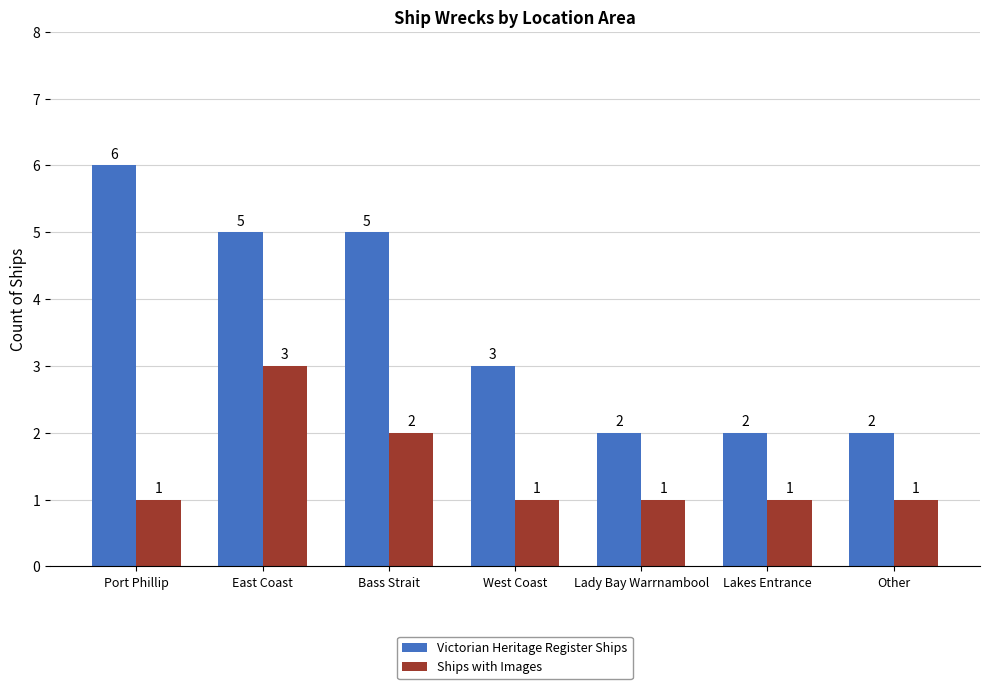

What is the total value across all series at Other?

3